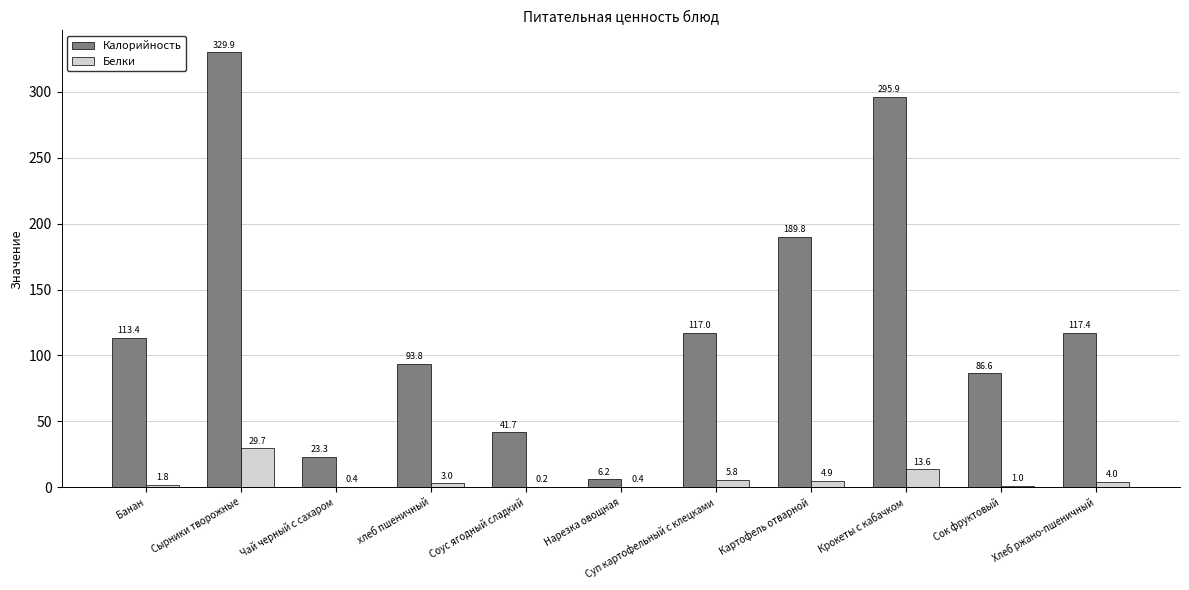

What is the spread (max minus min) of values at Банан?

111.6